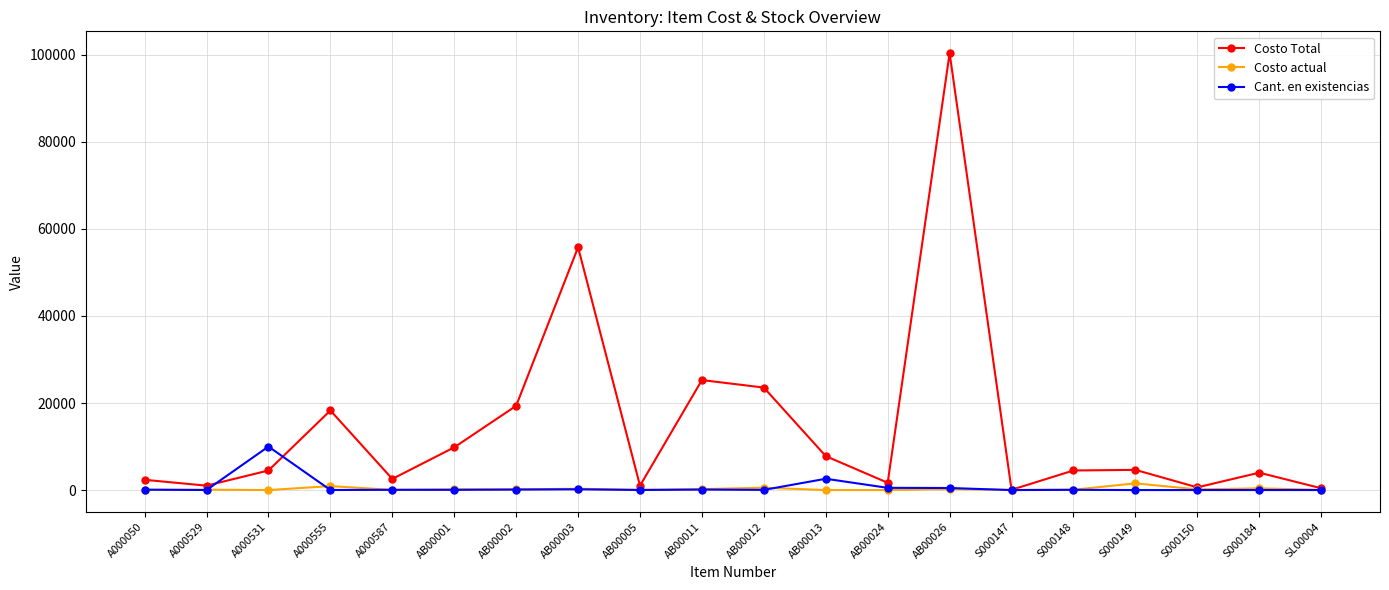

What is the difference between the Costo Total values at AB00011 and S000149?

20632.6